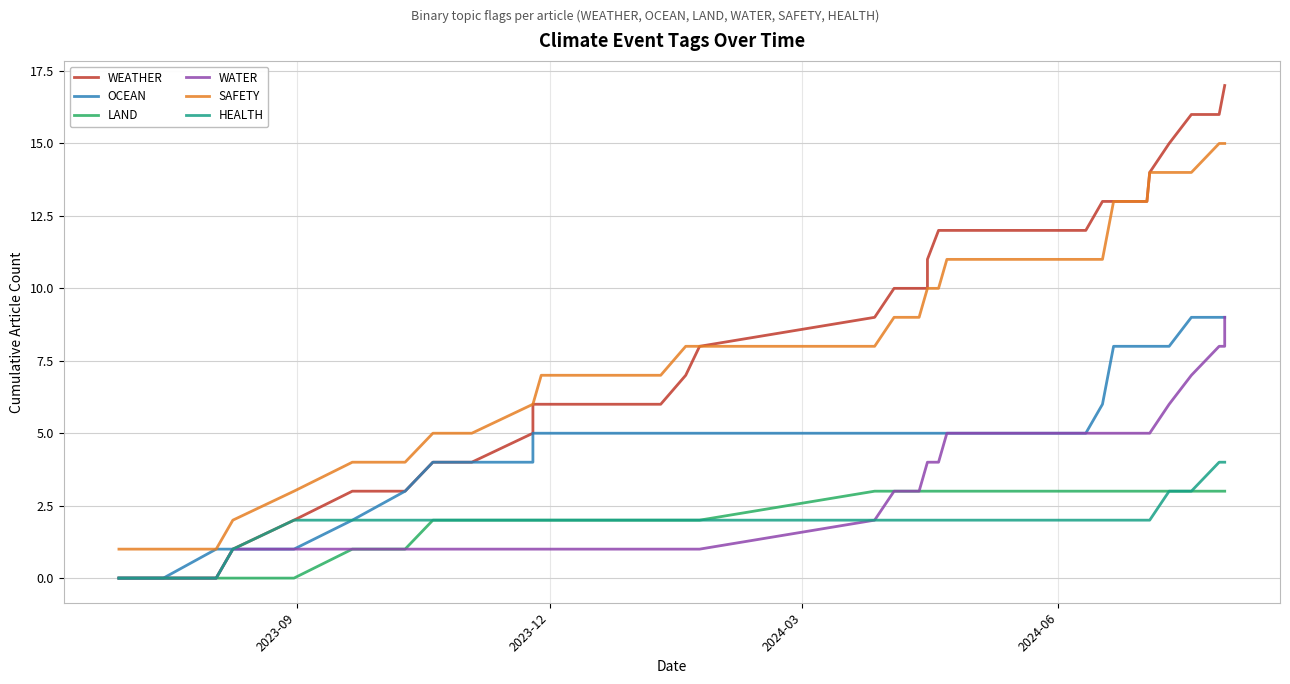

True or false: SAFETY and WEATHER cross at least once.

False